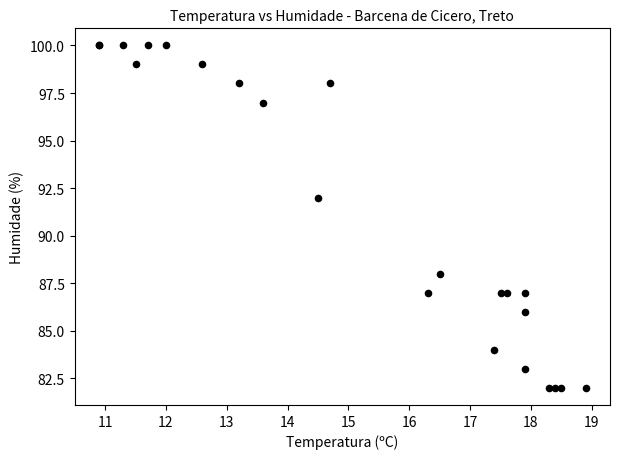

What Y value in the scatter plot is closest to 91?

92